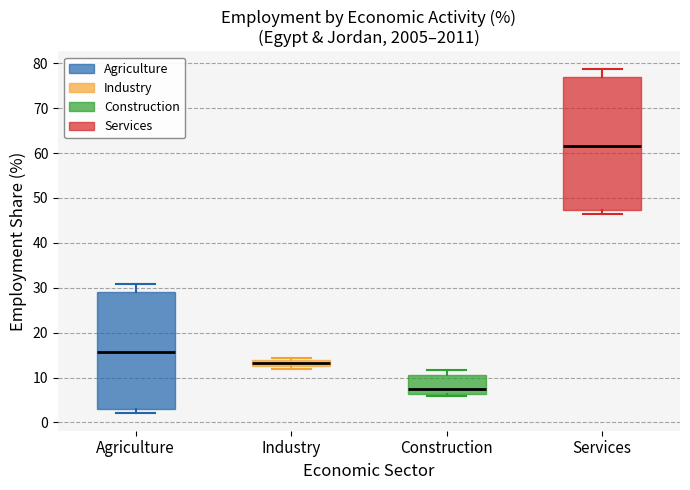

Where is the lower edge of the box for Agriculture on the y-axis? The values are not printed on the chart, so give them approximately, as read against the axis.

3